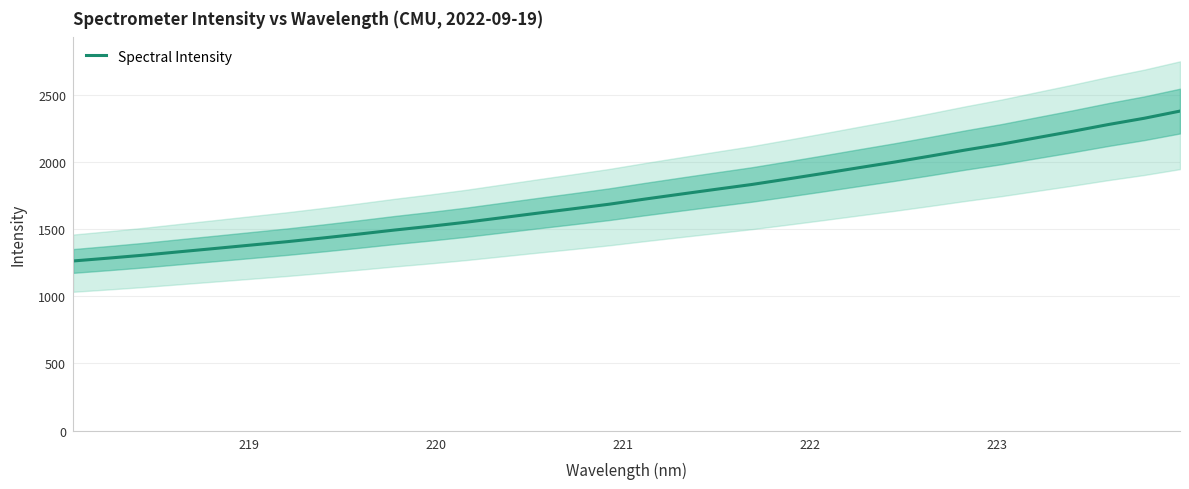

What is the highest value of the Spectral Intensity series?

2377.3